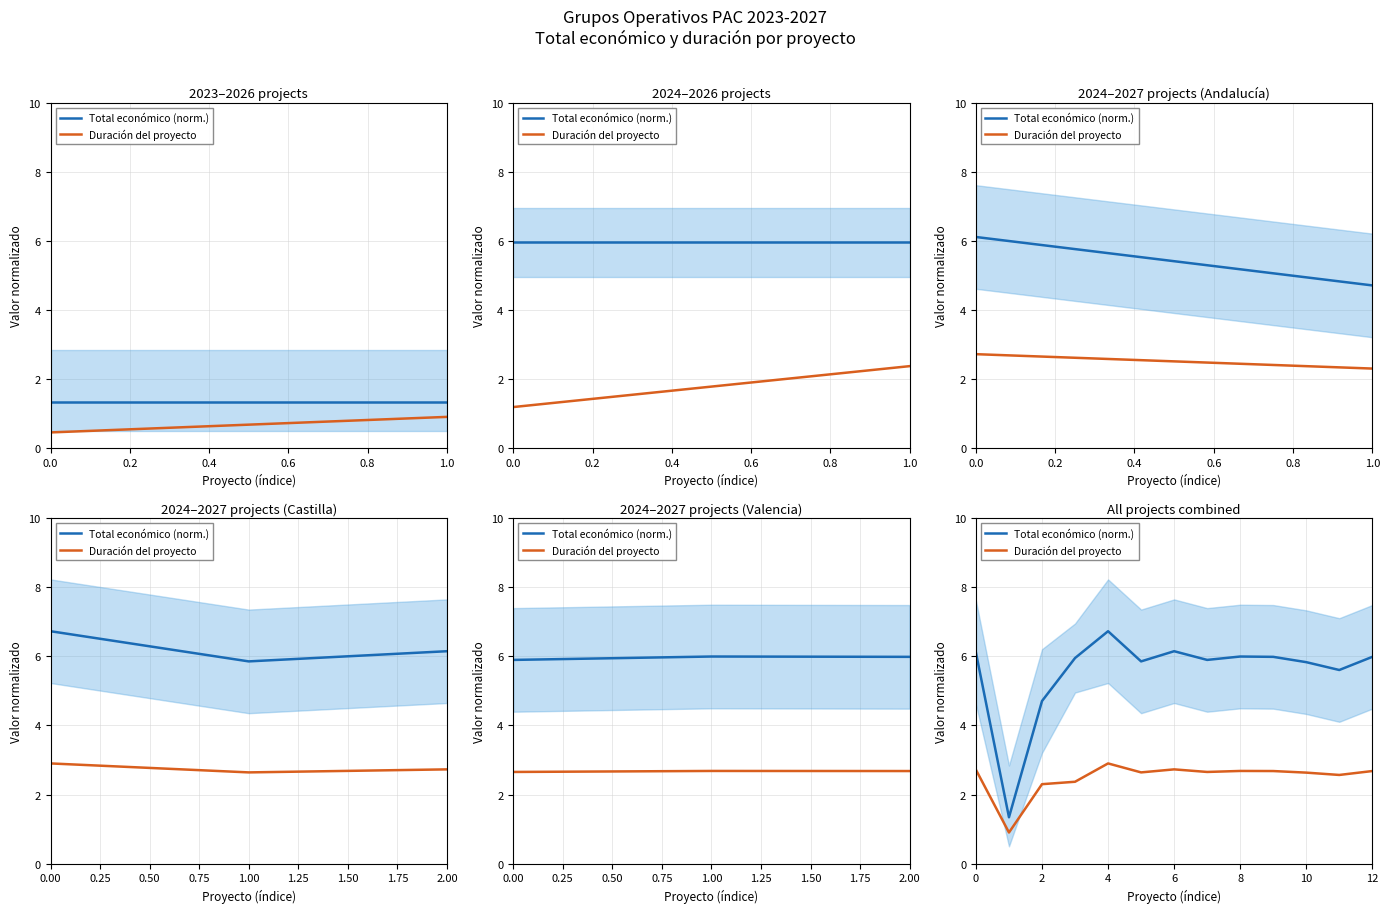

Reading left to right, extract all data points from this chart.

Total económico (norm.): 6.1	1.3	4.7	6.0	6.7	5.9	6.1	5.9	6.0	6.0	5.8	5.6	6.0
Duración del proyecto: 2.7	0.9	2.3	2.4	2.9	2.6	2.7	2.7	2.7	2.7	2.6	2.6	2.7